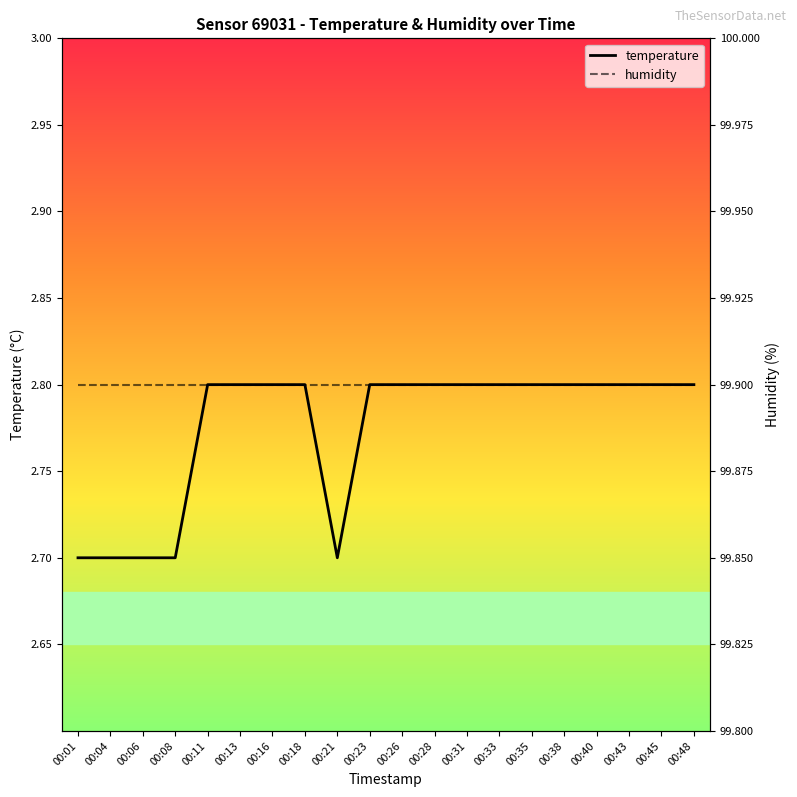

Is the value of temperature at 00:21 greater than the value of humidity at 00:40?

No